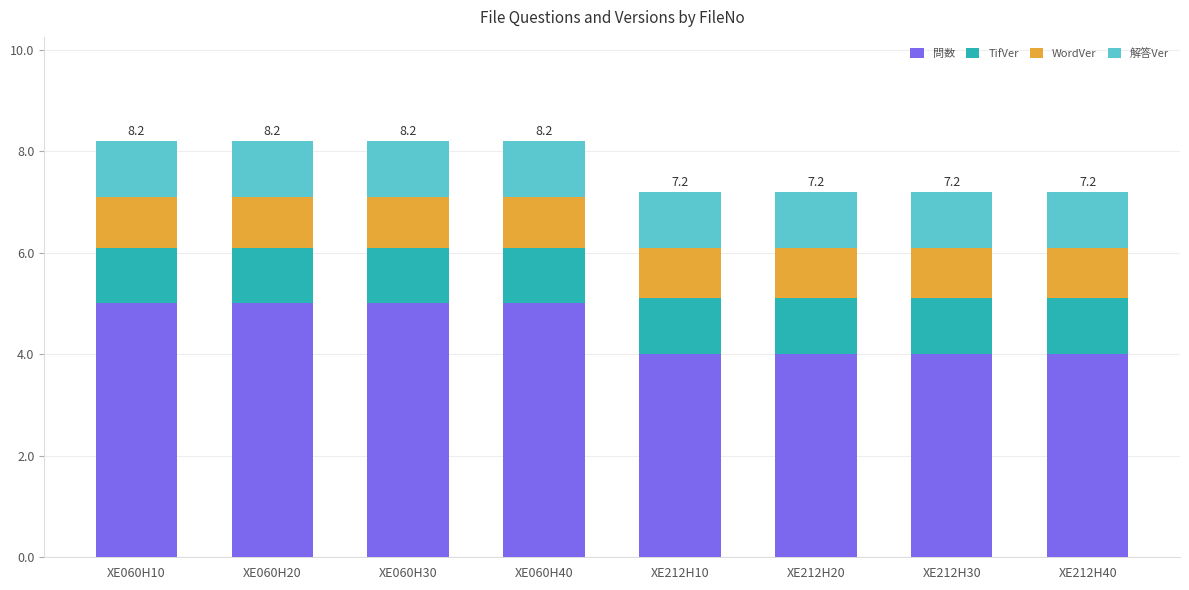

Is it true that 問数 equals 4.0 at XE212H10?

True